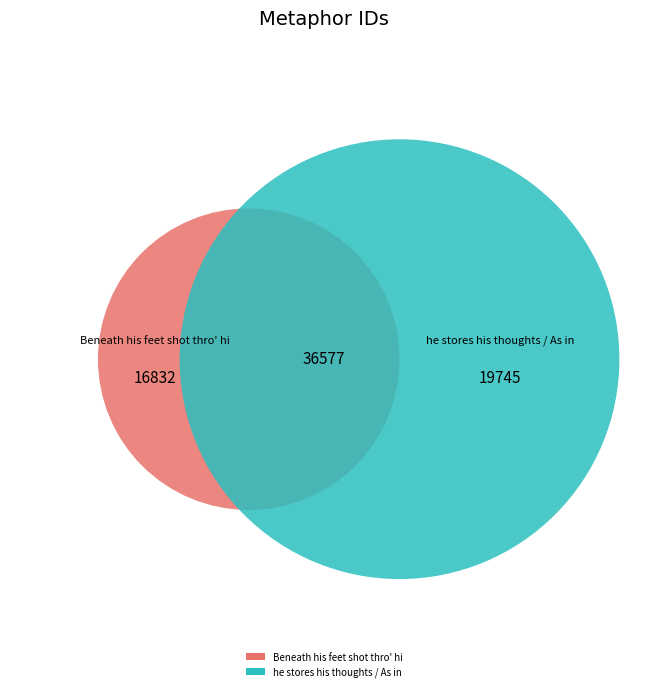

To the nearest percent, what portion does he stores his thoughts / As in a store represent?

54%